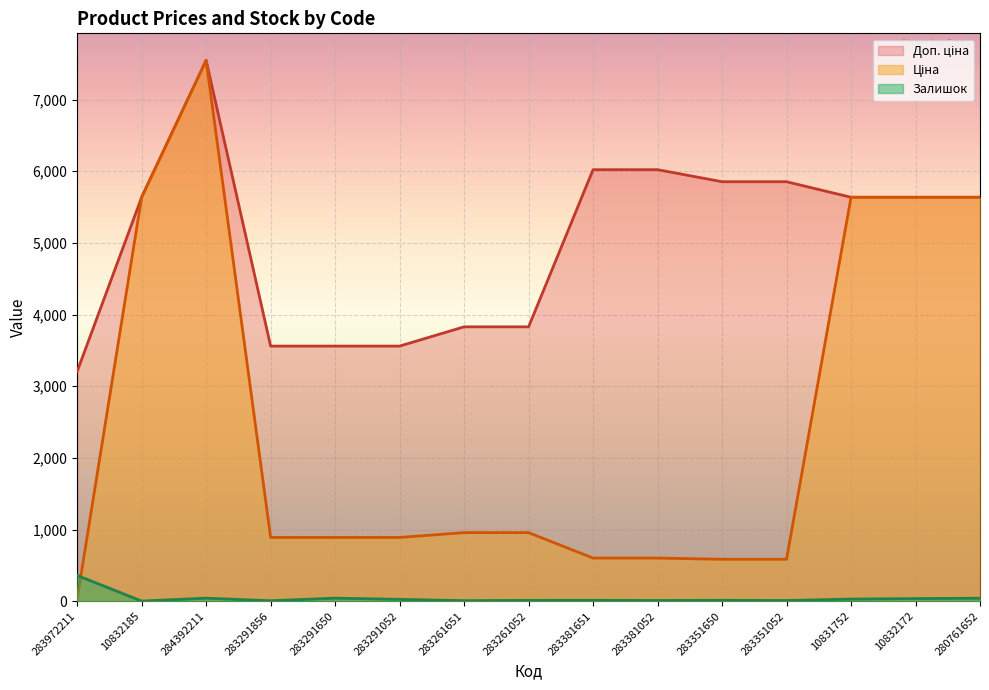

Which series has the widest spread of values?

Ціна